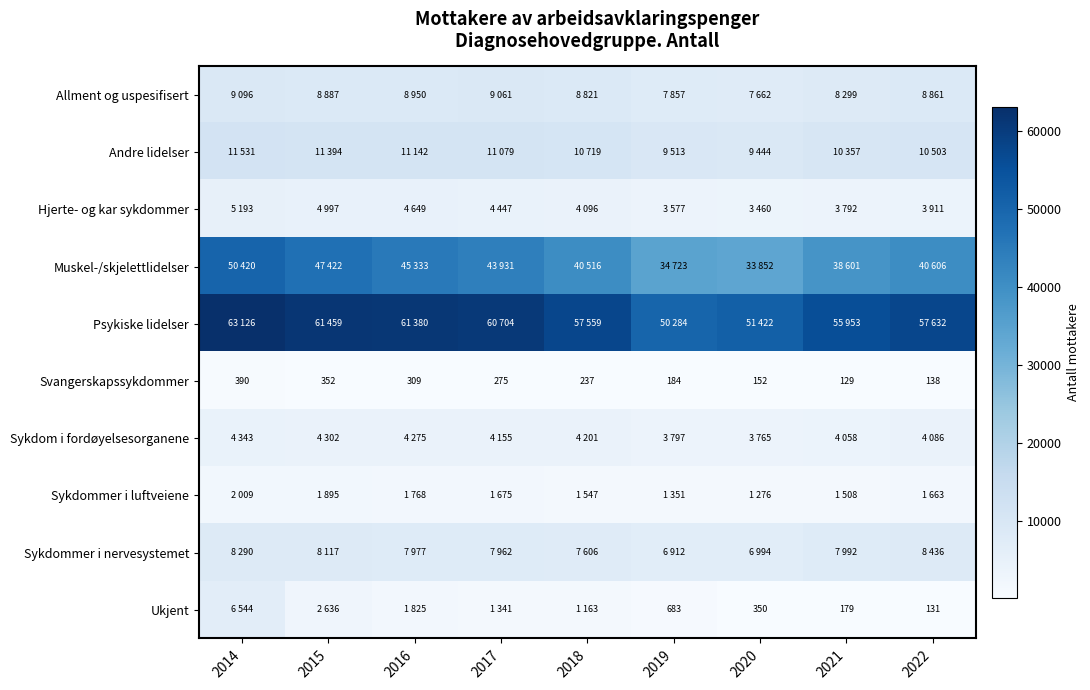

Which category has the highest value in the Svangerskapssykdommer series?

2014